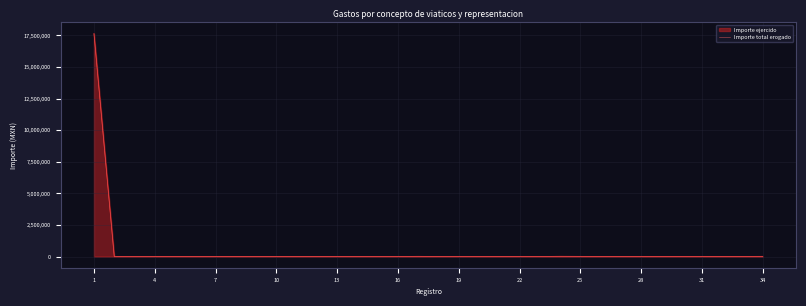

Reading right to left, transcribe all the data shown in this chart.

16053	8168	11458	11958	1500	9847	9186	1500	2400	13838	21097	1500	1950	6392	2600	400	400	17590	400	400	2600	1950	1500	4652	400	1950	5150	1250	5050	2100	1950	4000	3951	17643842